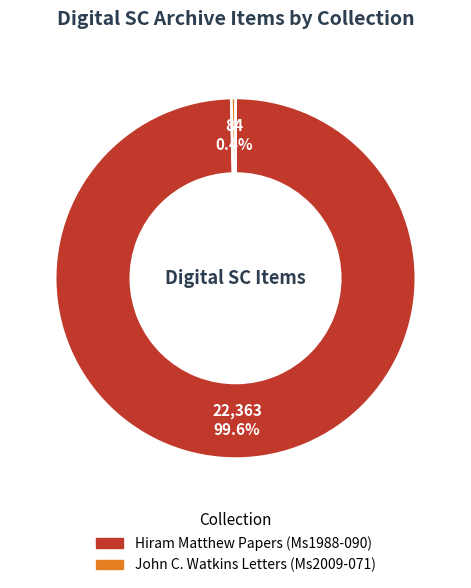

What percentage do John C. Watkins Letters (Ms2009-071) and Hiram Matthew Papers (Ms1988-090) together represent?

100.0%